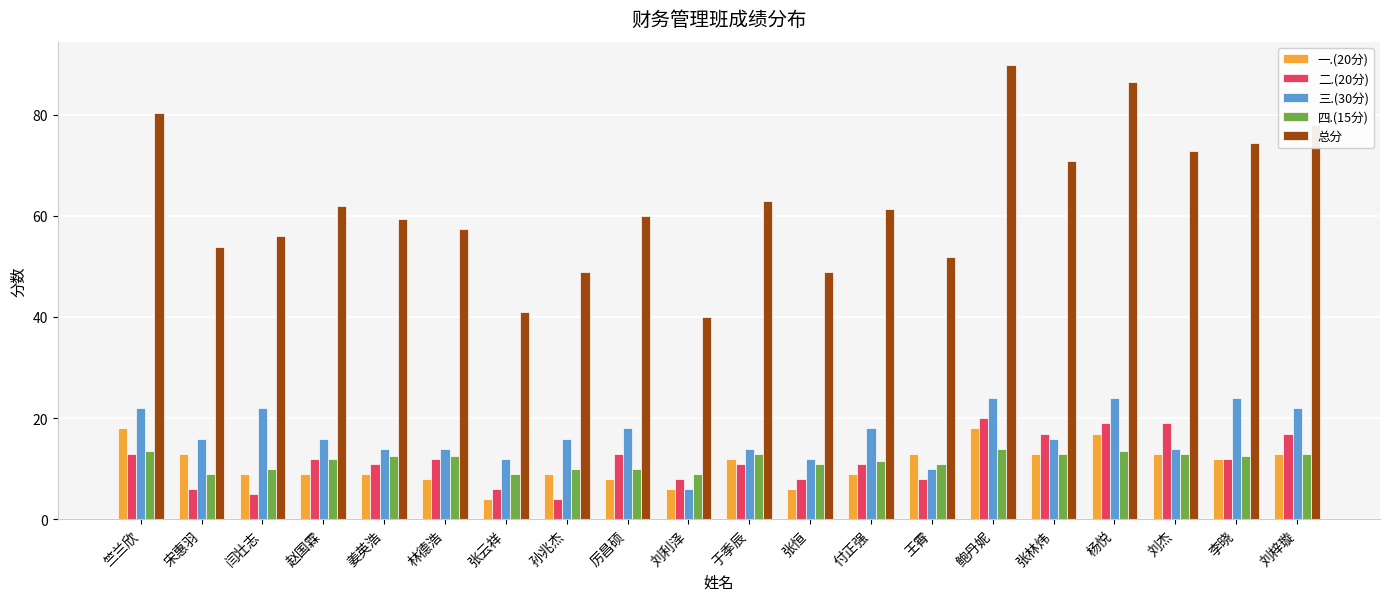

Which series has the widest spread of values?

总分